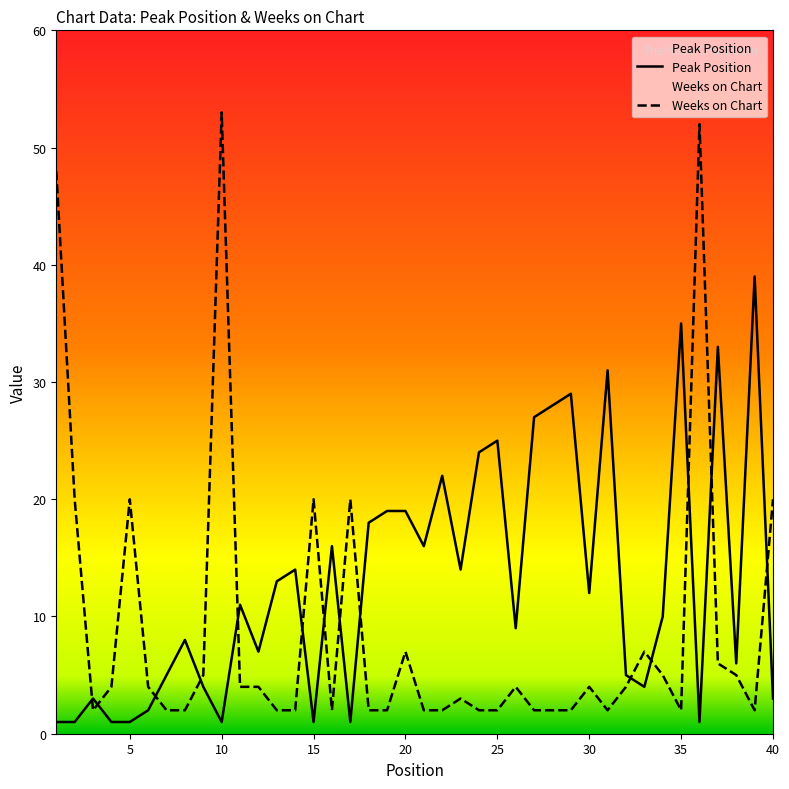

What is the sum of all Peak Position values?

519